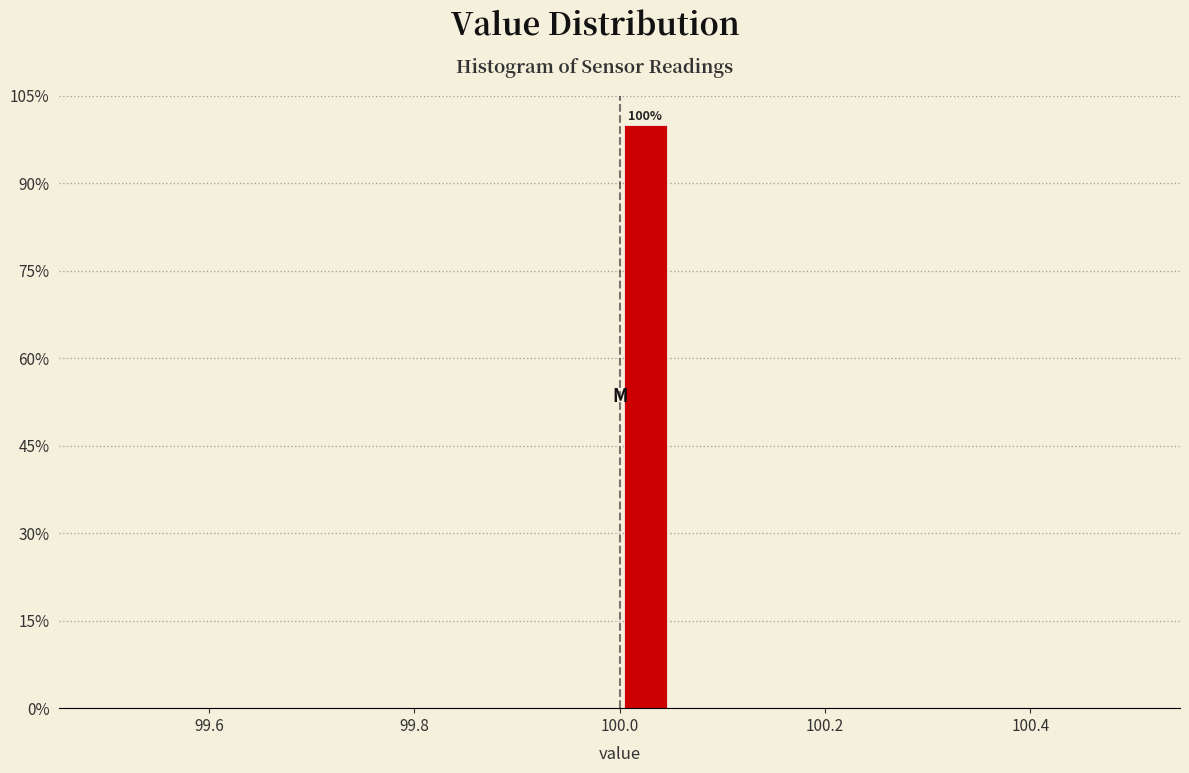

Read against the x-axis, roughly where is the centre of the tallest bar?

100.02